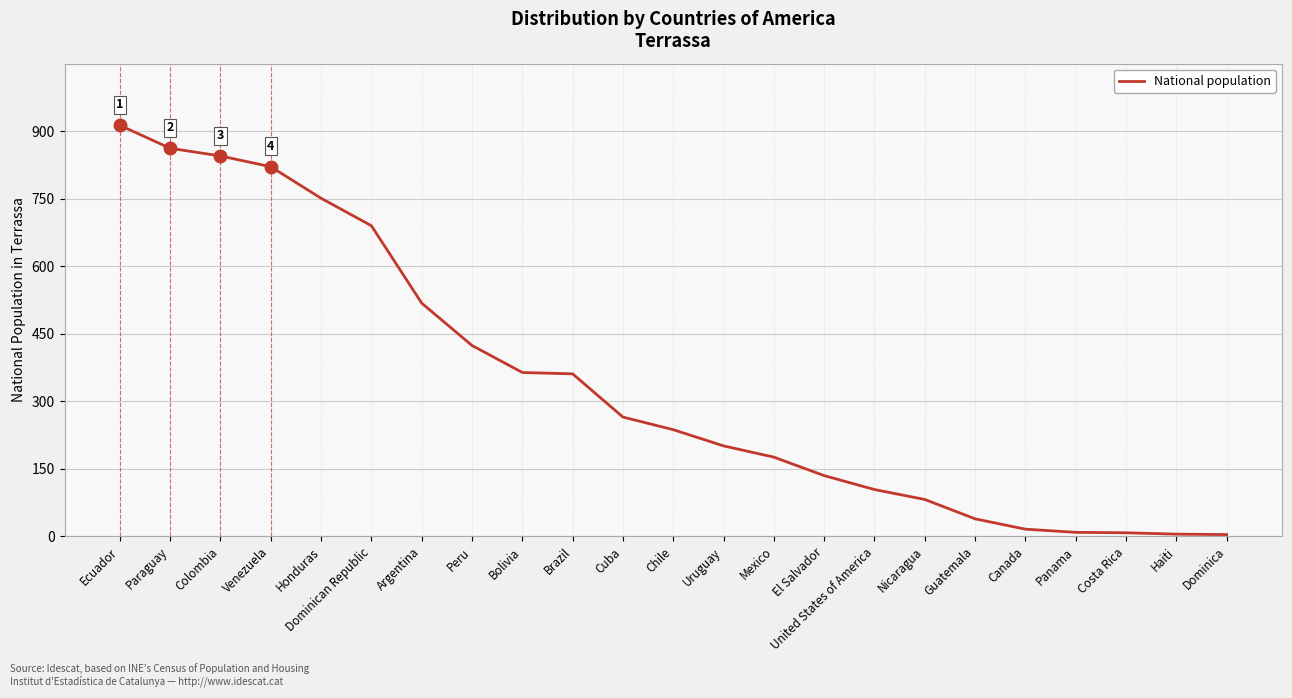

The chart shows a value of 845 at Colombia. True or false?

True